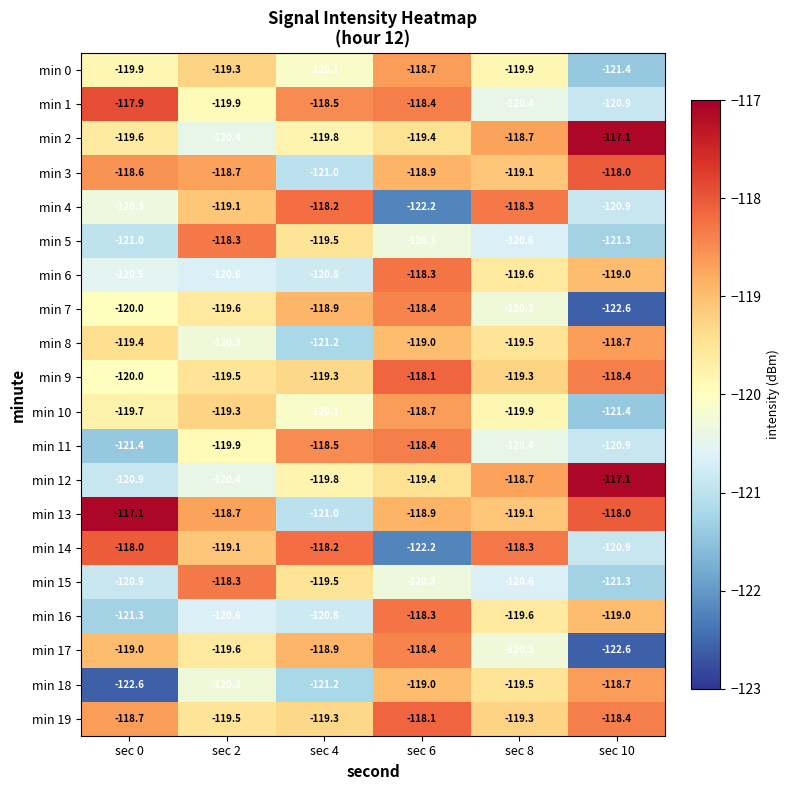

The value of min 8 at sec 4 is -121.2. True or false?

True